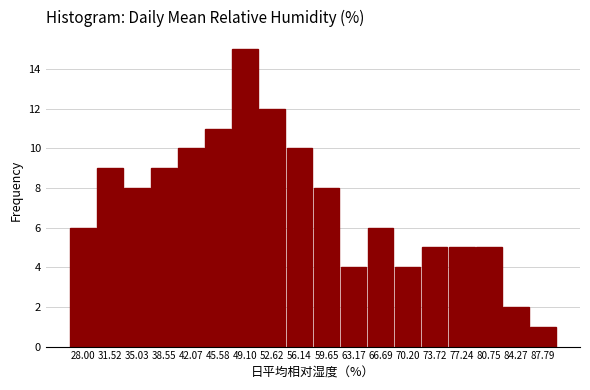

Reading left to right, what are all the values shown in this chart?

28.00=6	31.52=9	35.03=8	38.55=9	42.07=10	45.58=11	49.10=15	52.62=12	56.14=10	59.65=8	63.17=4	66.69=6	70.20=4	73.72=5	77.24=5	80.75=5	84.27=2	87.79=1